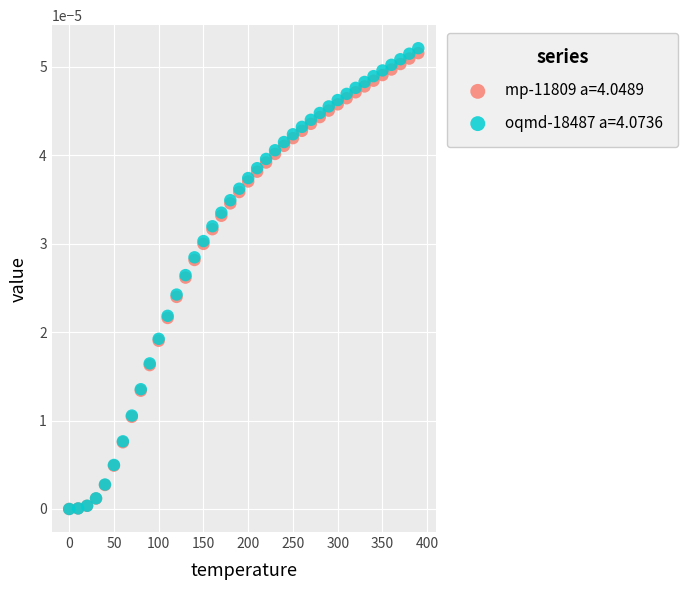

Which series has the widest spread of Y values?

oqmd-18487 a=4.0736